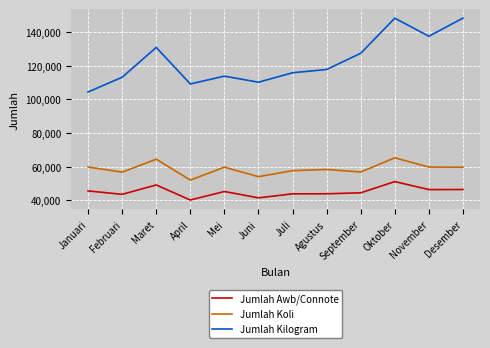

What is the difference between the Jumlah Kilogram values at Oktober and Mei?

34396